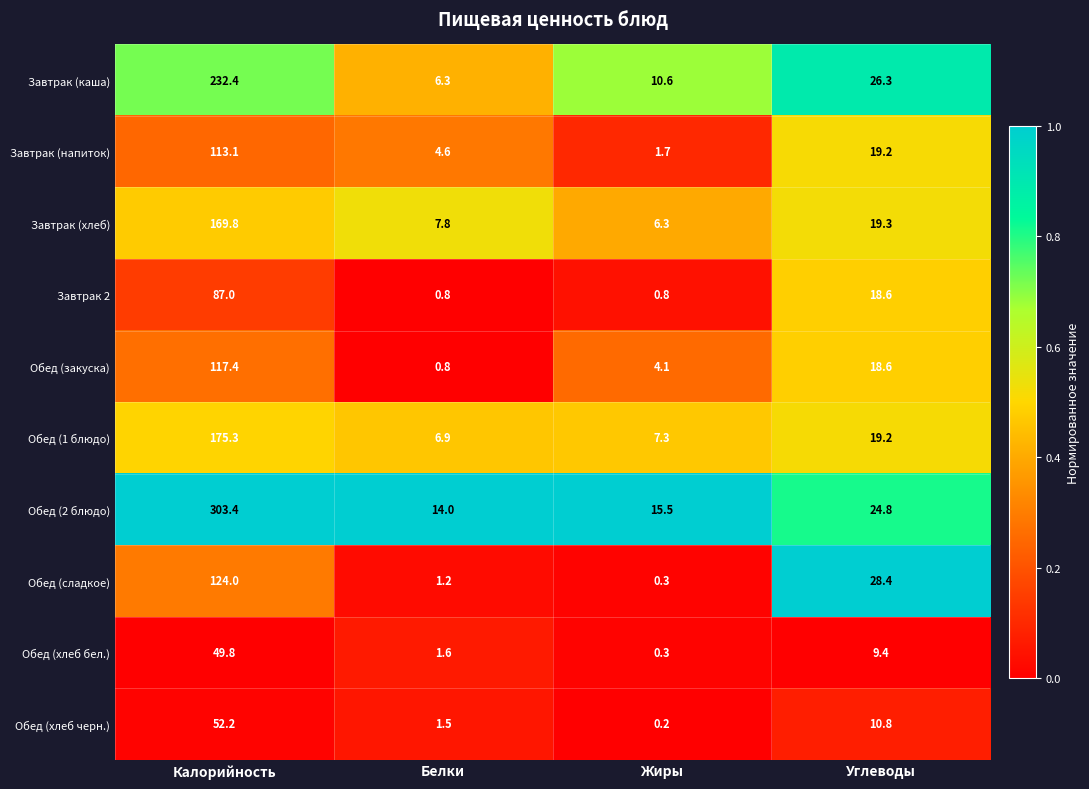

The Обед (2 блюдо) series shows 9.4 at Углеводы. True or false?

False